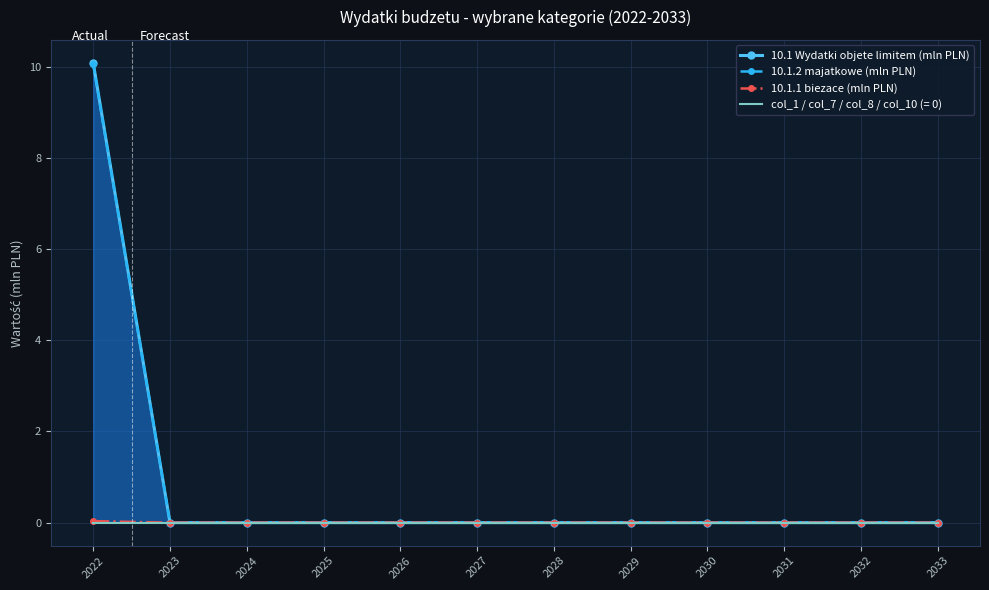

Is the value of 10.1.2 majatkowe (mln PLN) at 2025 greater than the value of 10.1.1 biezace (mln PLN) at 2026?

No